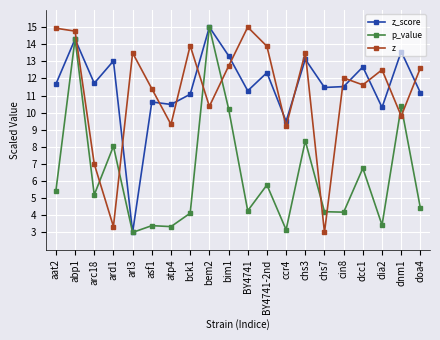

Where do z_score and z first cross each other?

abp1 and arc18